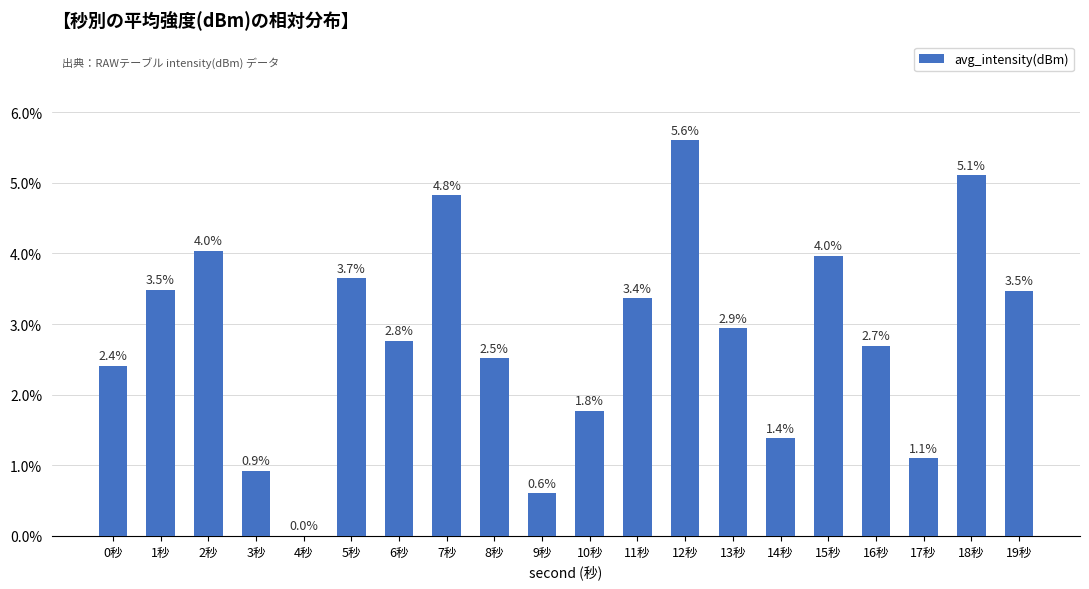

How many positive values are there?

19